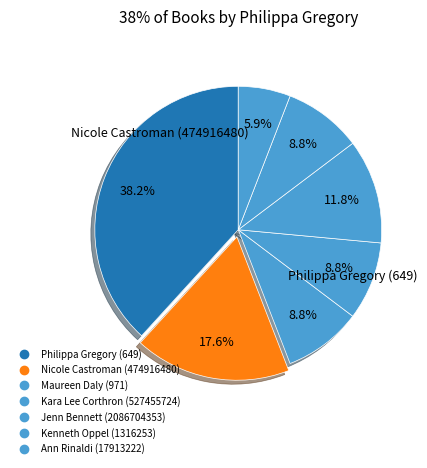

How many slices are in this pie chart?

7